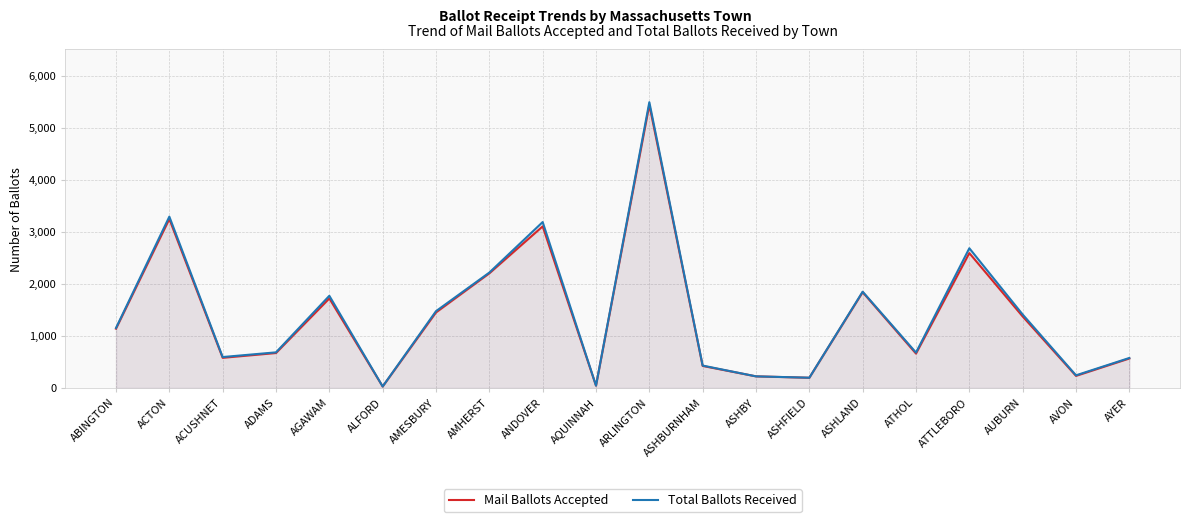

Reading left to right, what are all the values shown in this chart?

Mail Ballots Accepted: ABINGTON=1138	ACTON=3244	ACUSHNET=579	ADAMS=671	AGAWAM=1719	ALFORD=28	AMESBURY=1450	AMHERST=2201	ANDOVER=3103	AQUINNAH=45	ARLINGTON=5437	ASHBURNHAM=423	ASHBY=223	ASHFIELD=196	ASHLAND=1839	ATHOL=660	ATTLEBORO=2590	AUBURN=1373	AVON=232	AYER=566
Total Ballots Received: ABINGTON=1152	ACTON=3290	ACUSHNET=594	ADAMS=684	AGAWAM=1770	ALFORD=29	AMESBURY=1475	AMHERST=2216	ANDOVER=3186	AQUINNAH=45	ARLINGTON=5488	ASHBURNHAM=430	ASHBY=223	ASHFIELD=197	ASHLAND=1849	ATHOL=680	ATTLEBORO=2683	AUBURN=1411	AVON=243	AYER=576